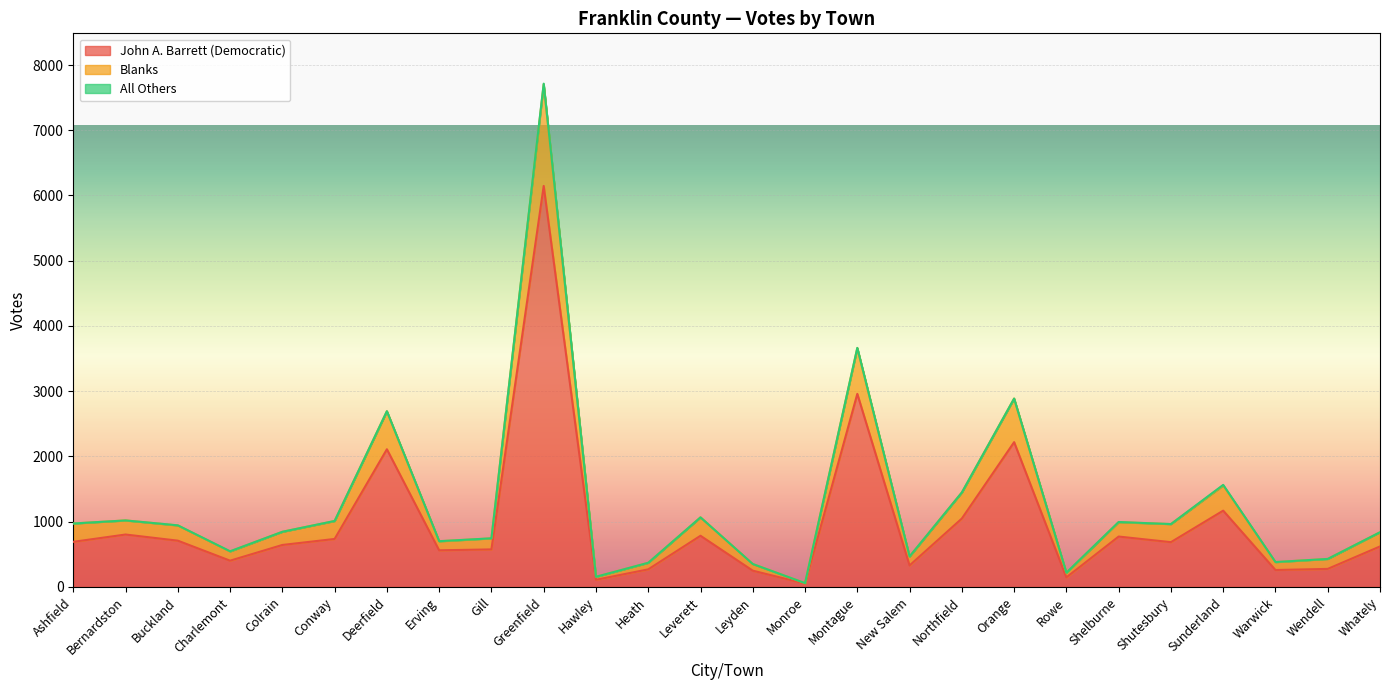

What is the maximum value for John A. Barrett (Democratic)?

6146